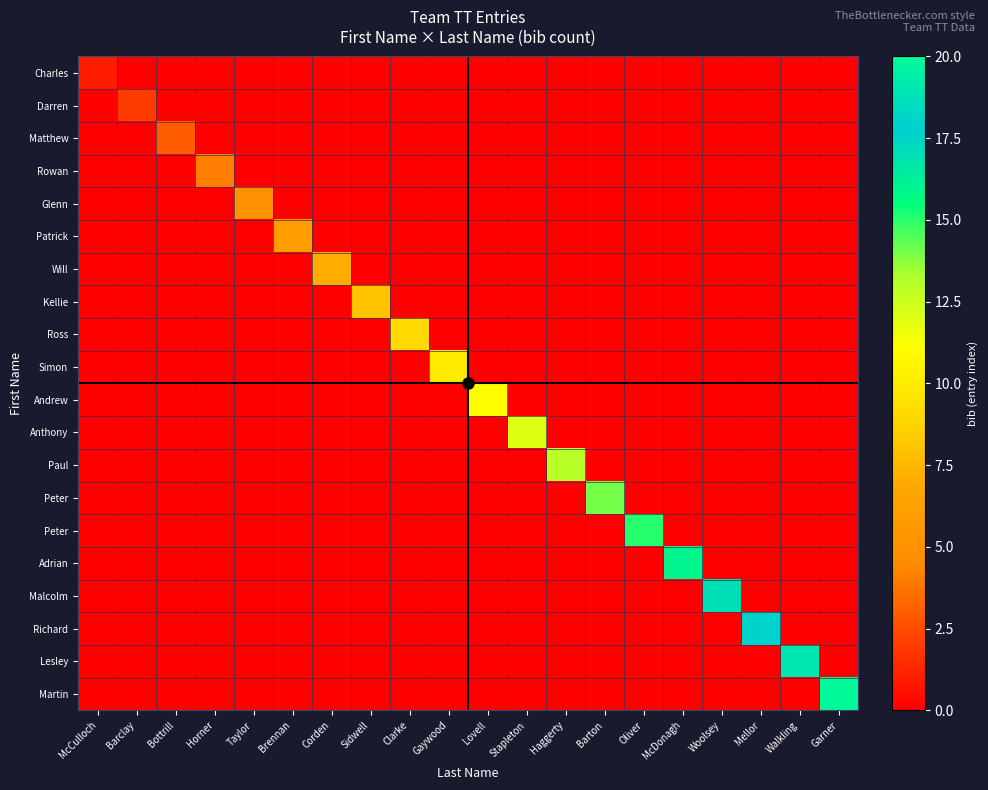

What is the spread (max minus min) of values at Brennan?

6